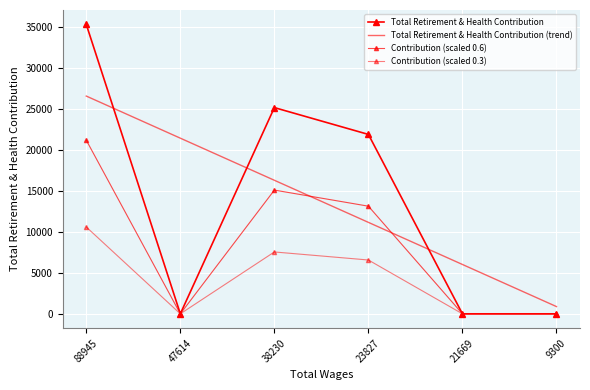

Reading left to right, what are all the values shown in this chart?

35285	0	25148	21877	0	0